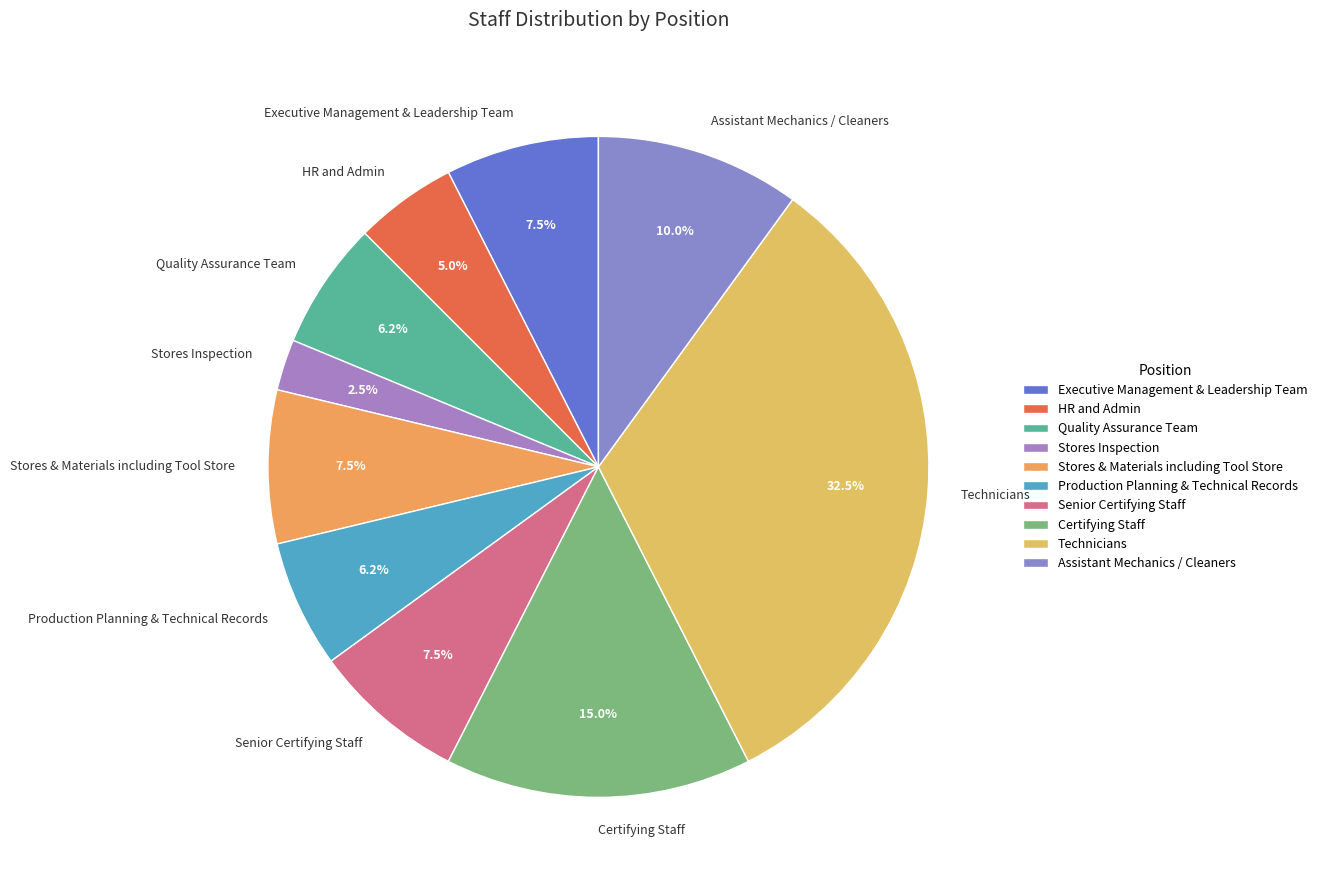

Which has a higher value, Production Planning & Technical Records or Senior Certifying Staff?

Senior Certifying Staff